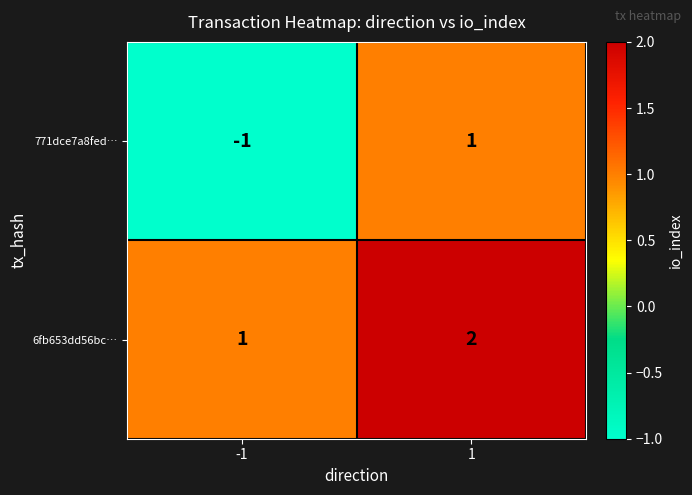

Is the value of 6fb653dd56bc… at -1 greater than the value of 771dce7a8fed… at -1?

Yes